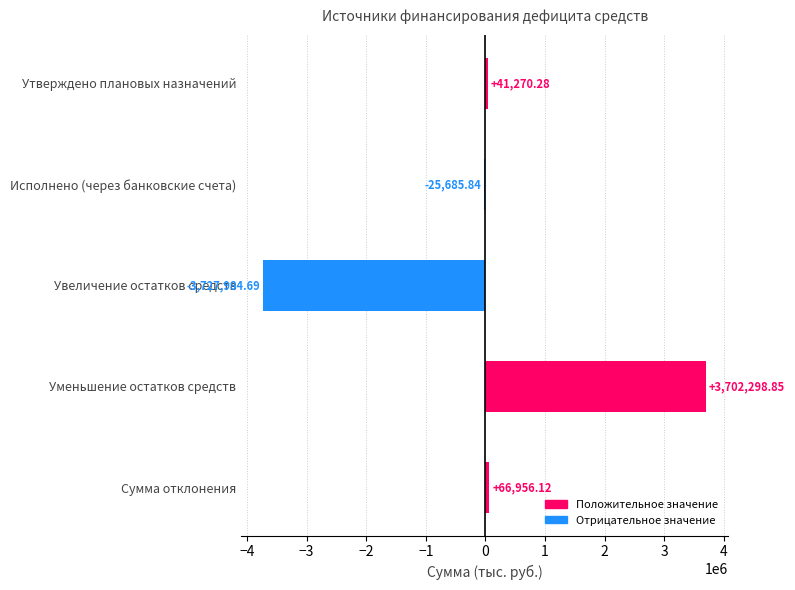

Rank the categories by value from highest to lowest.

Уменьшение остатков средств, Сумма отклонения, Утверждено плановых назначений, Исполнено (через банковские счета), Увеличение остатков средств